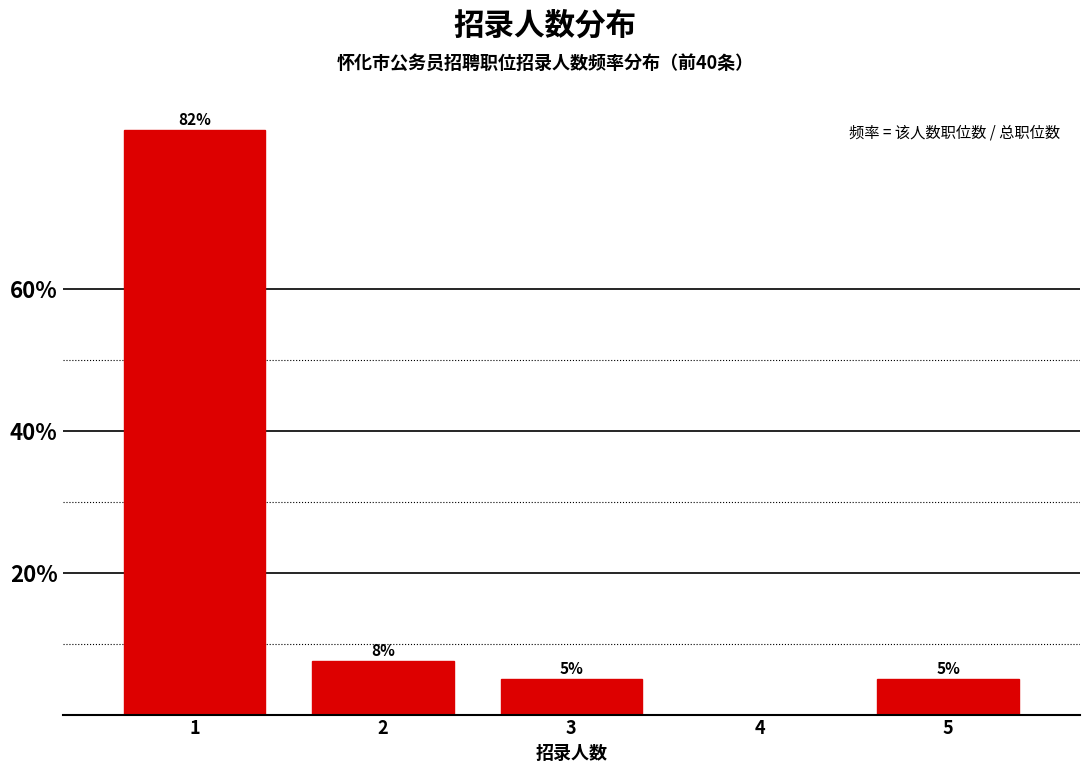

Approximately how many times larger is the value at 5 compared to 3?

1.0